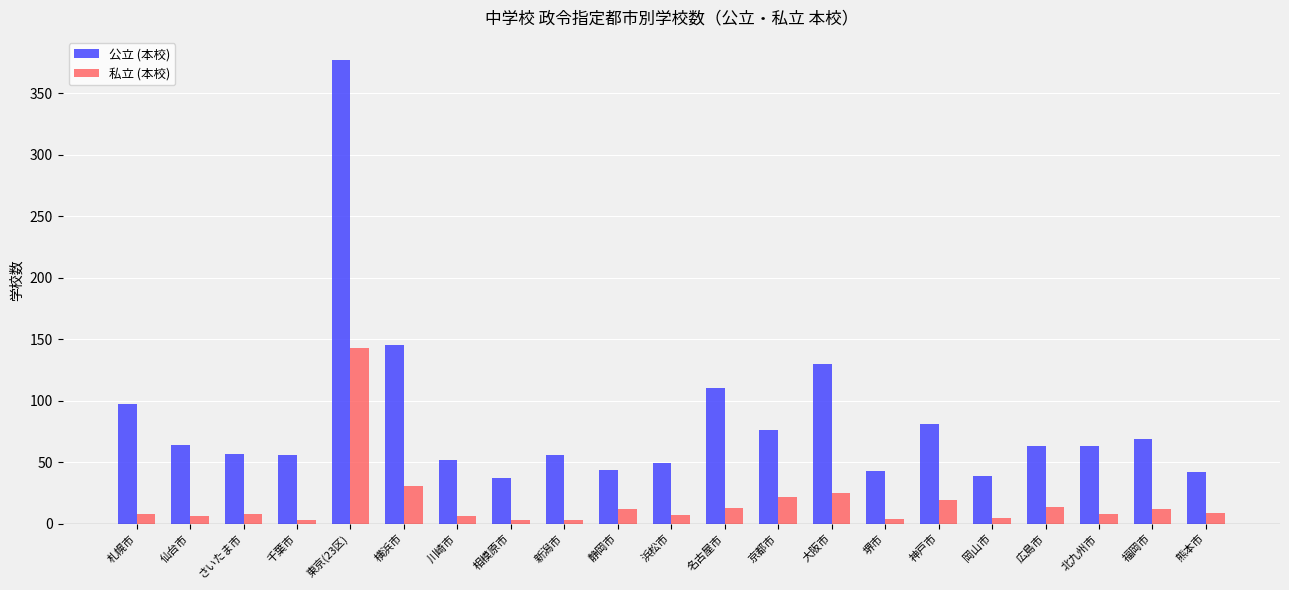

Is it true that 私立 (本校) equals 3 at 千葉市?

True